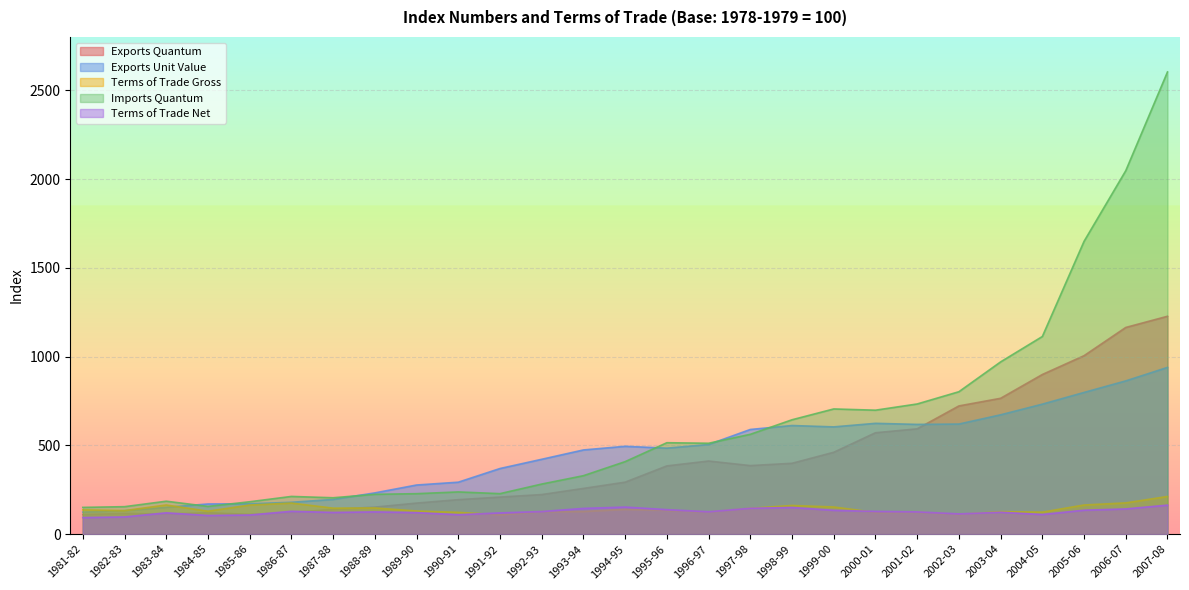

What is the difference between the maximum and minimum values in the Terms of Trade Gross series?

102.8